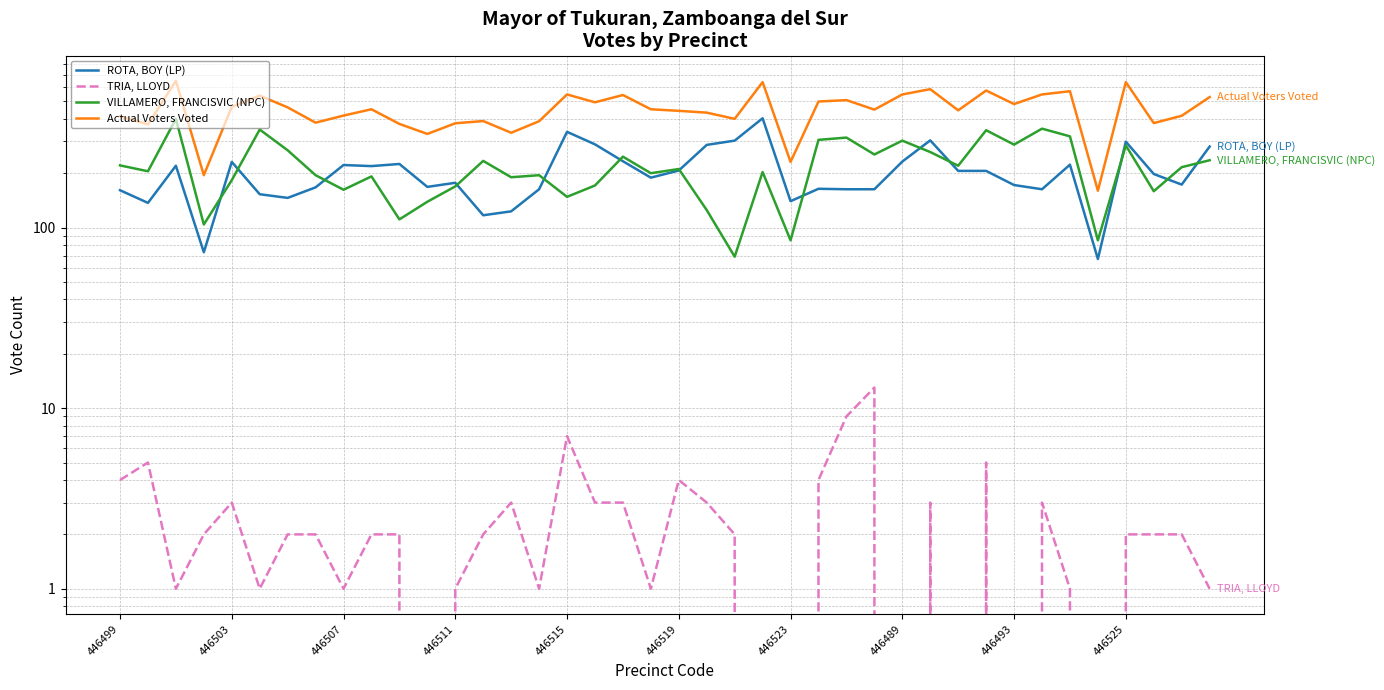

Is the value of TRIA, LLOYD at 33 greater than the value of ROTA, BOY (LP) at 35?

No